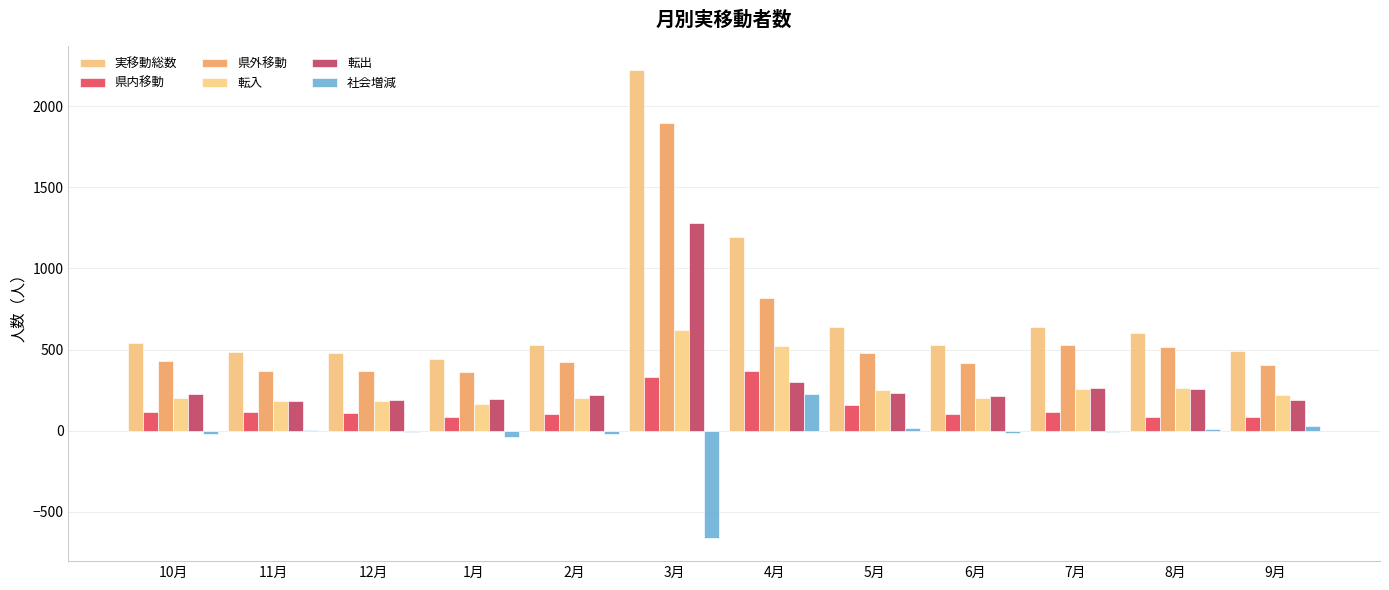

Is the value of 社会増減 at 2月 greater than the value of 県内移動 at 9月?

No